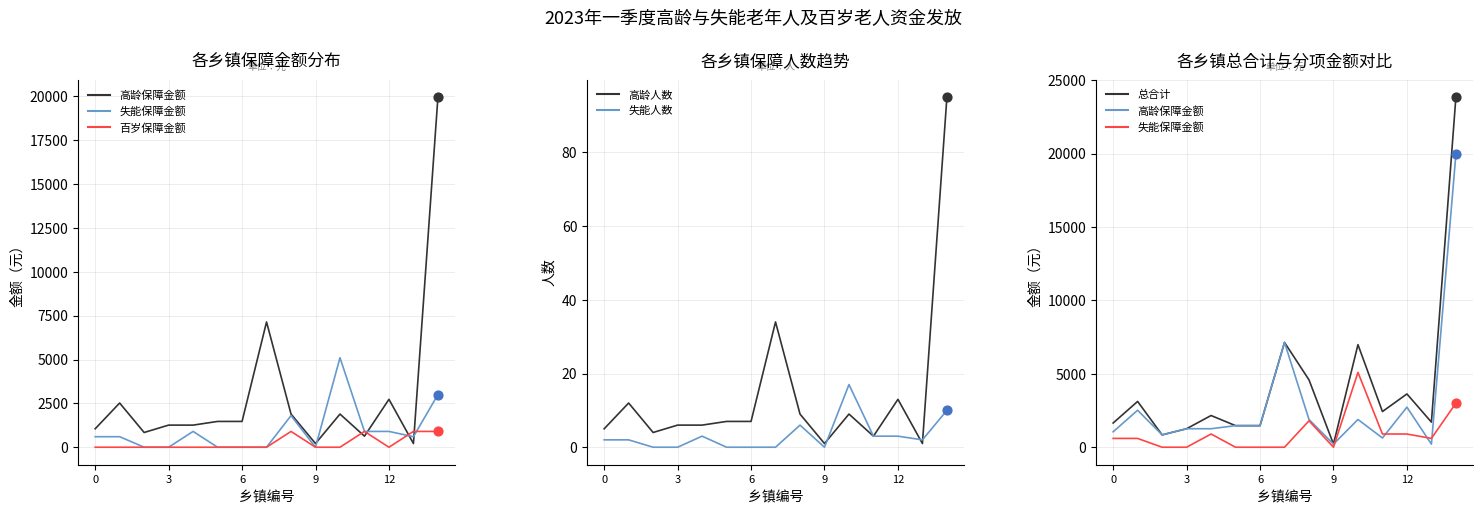

What are all the series names shown in the legend?

高龄保障金额, 失能保障金额, 百岁保障金额, 高龄人数, 失能人数, 总合计